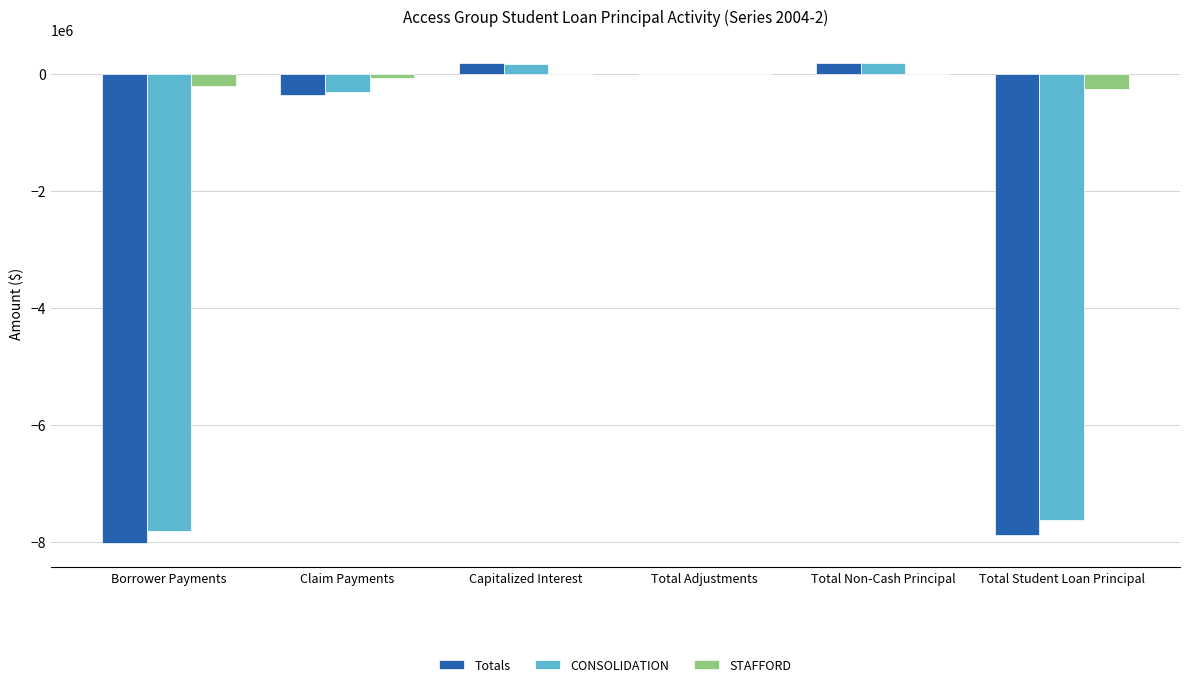

Does the chart contain stacked bars?

No